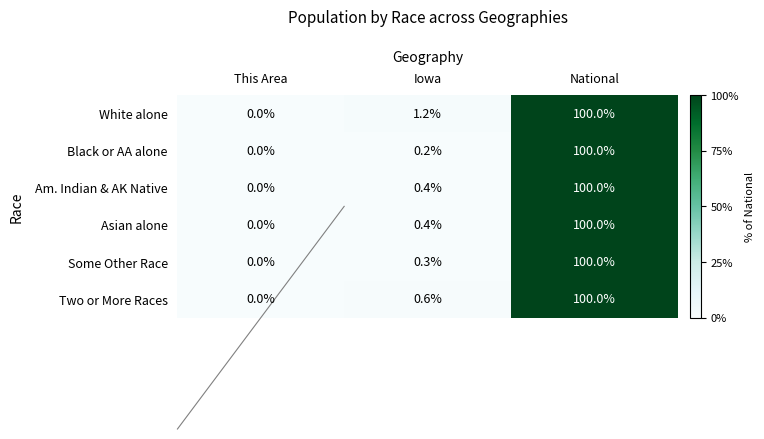

At which label is Asian alone closest to 50?

Iowa